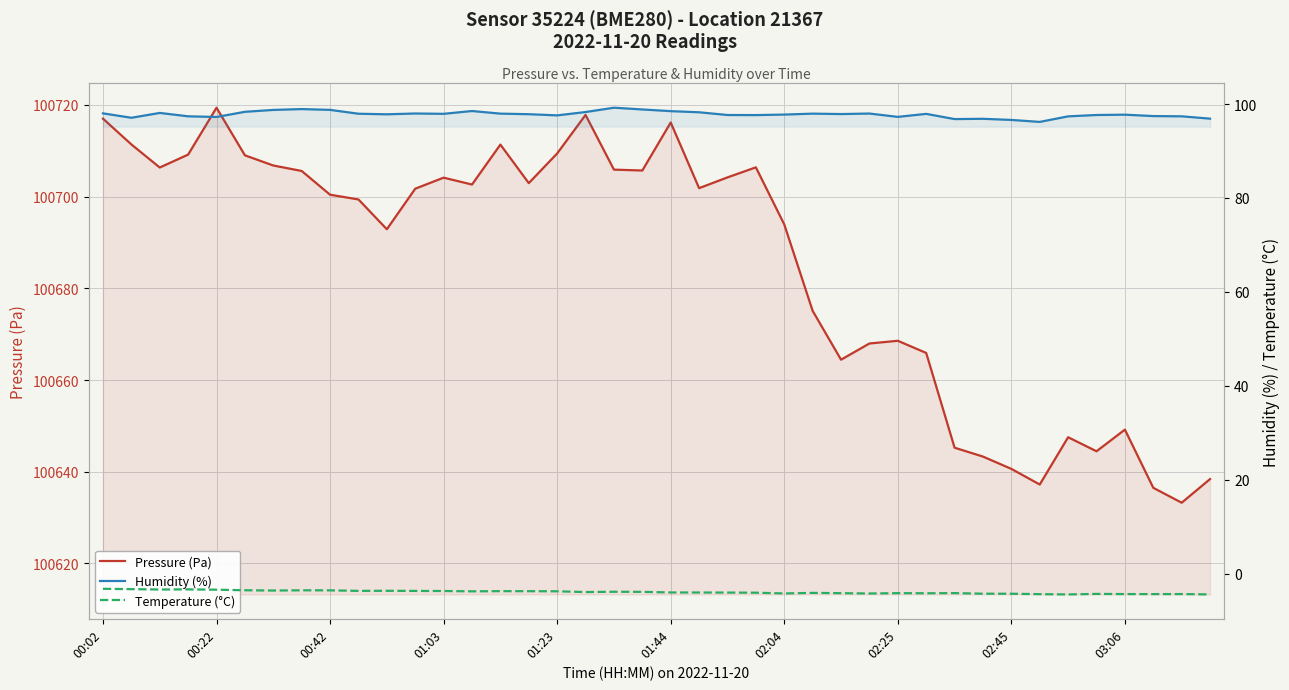

How many distinct data groups are displayed?

3